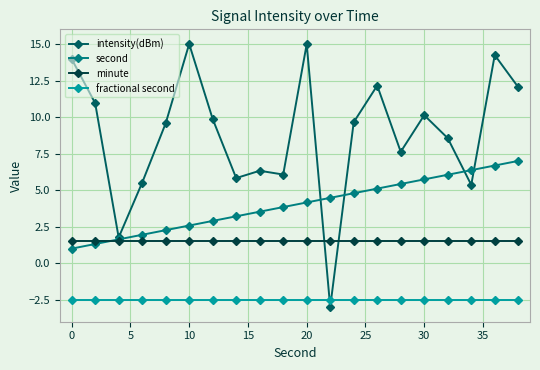

What is the value of the second point at the 20th from the left?

7.0